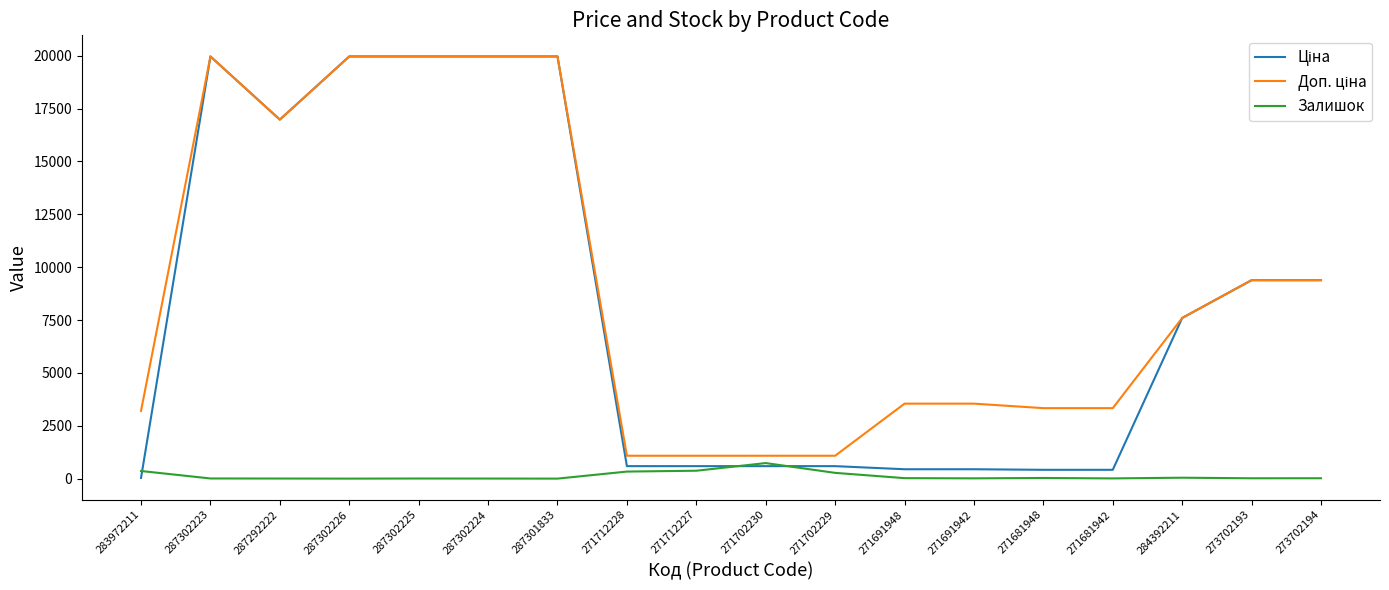

What is the maximum value for Залишок?

735.0